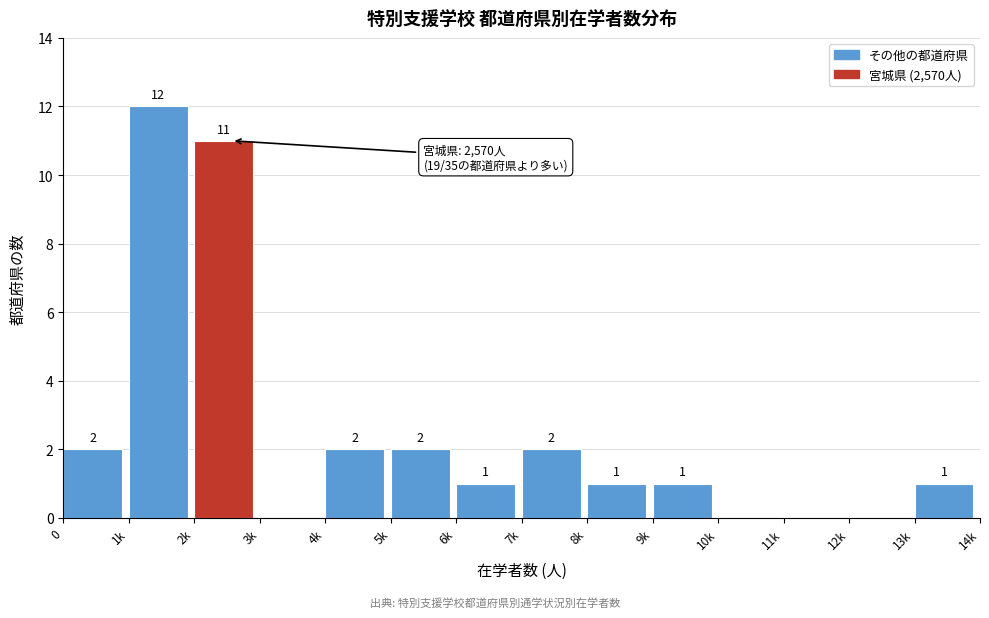

Reading right to left, what are all the values shown in this chart?

13k=1	12k=0	11k=0	10k=0	9k=1	8k=1	7k=2	6k=1	5k=2	4k=2	3k=0	2k=11	1k=12	0=2